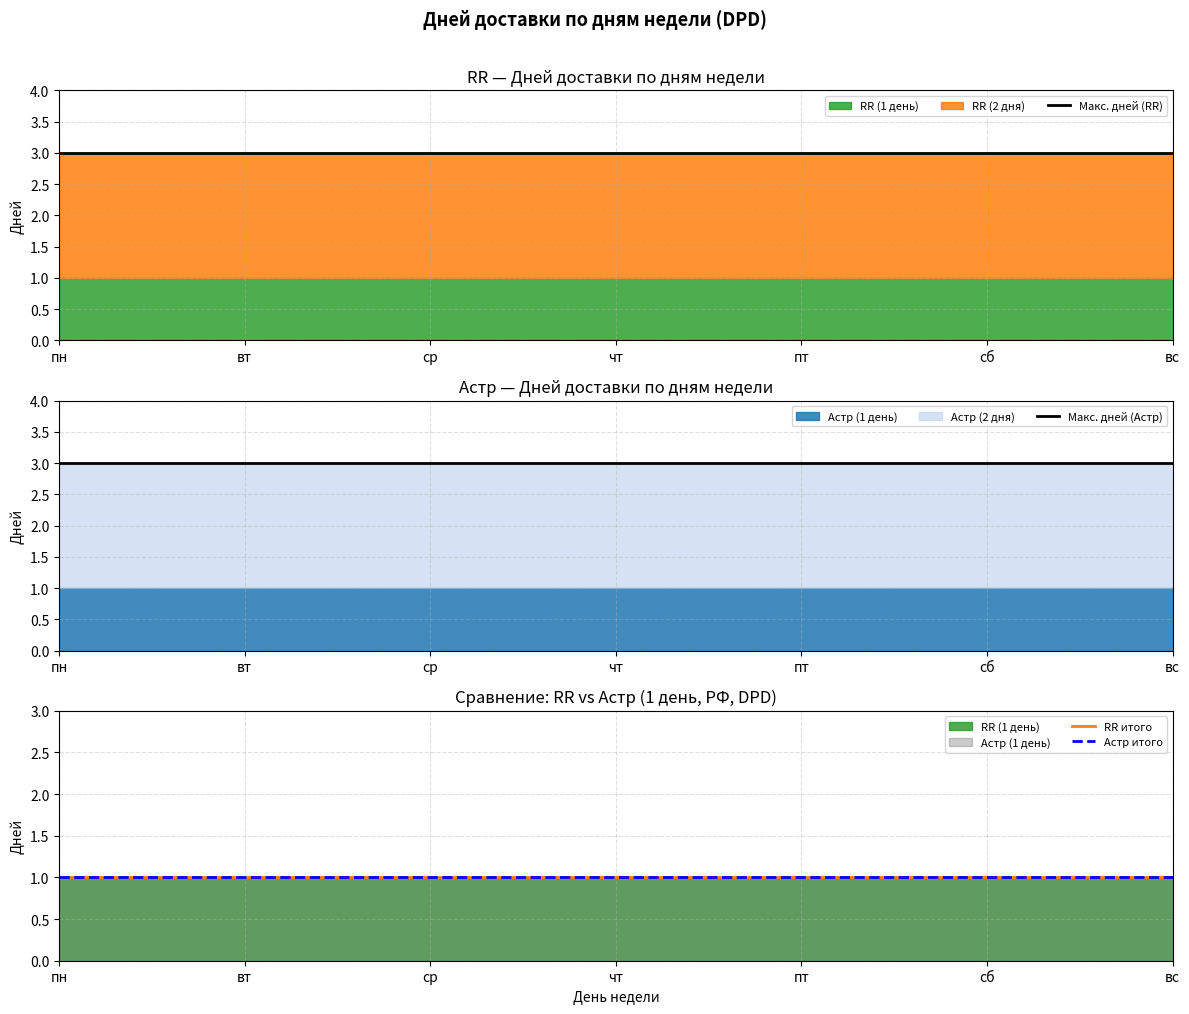

What is the label of the 5th point from the right?

ср